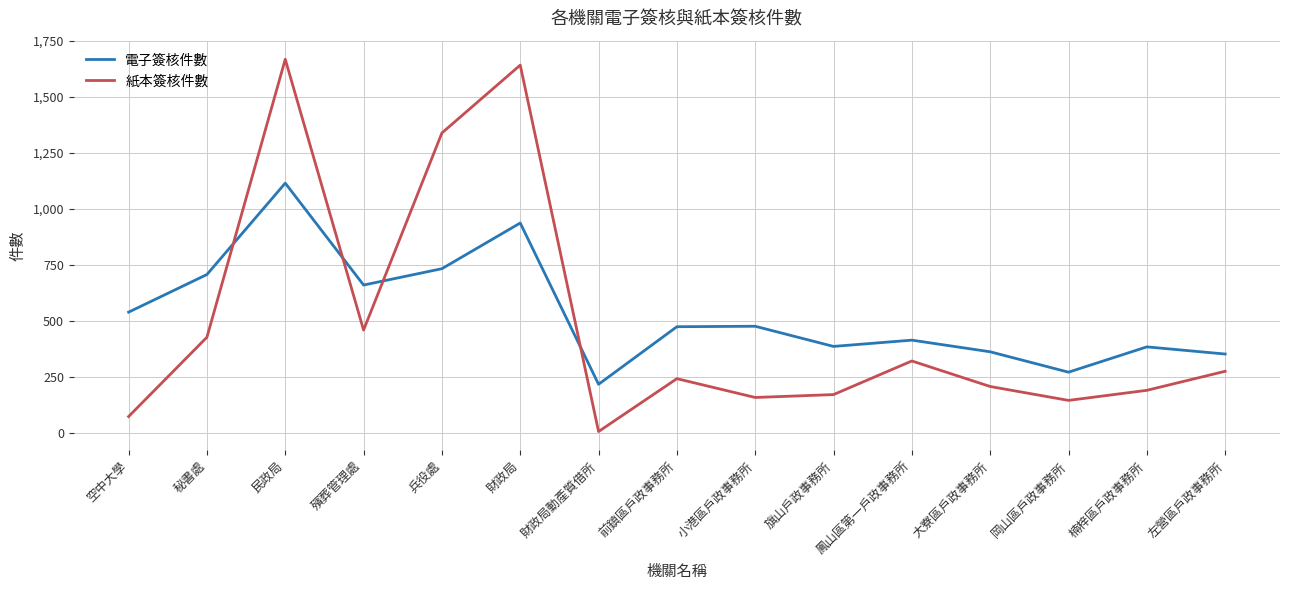

Read the 電子簽核件數 value at 財政局, to the nearest 100.

900